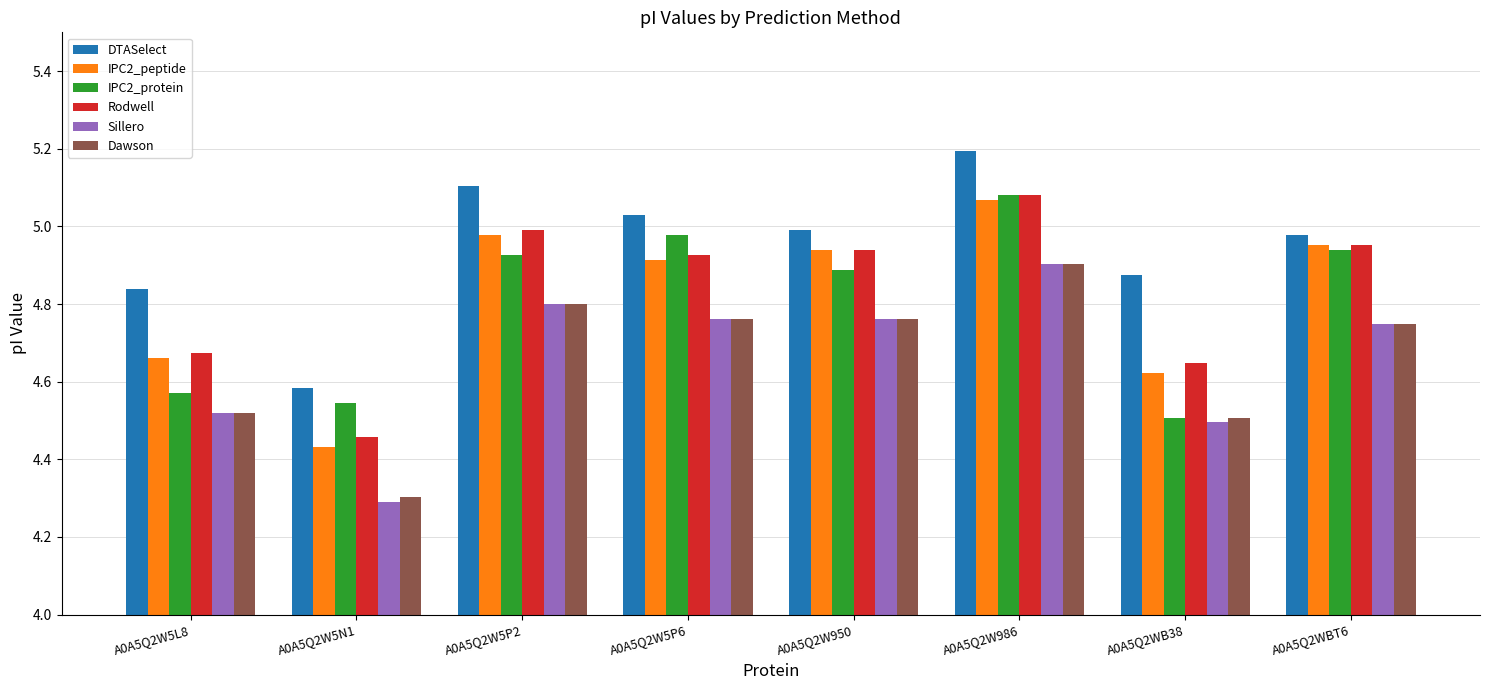

What position from the left is A0A5Q2W5P6?

4